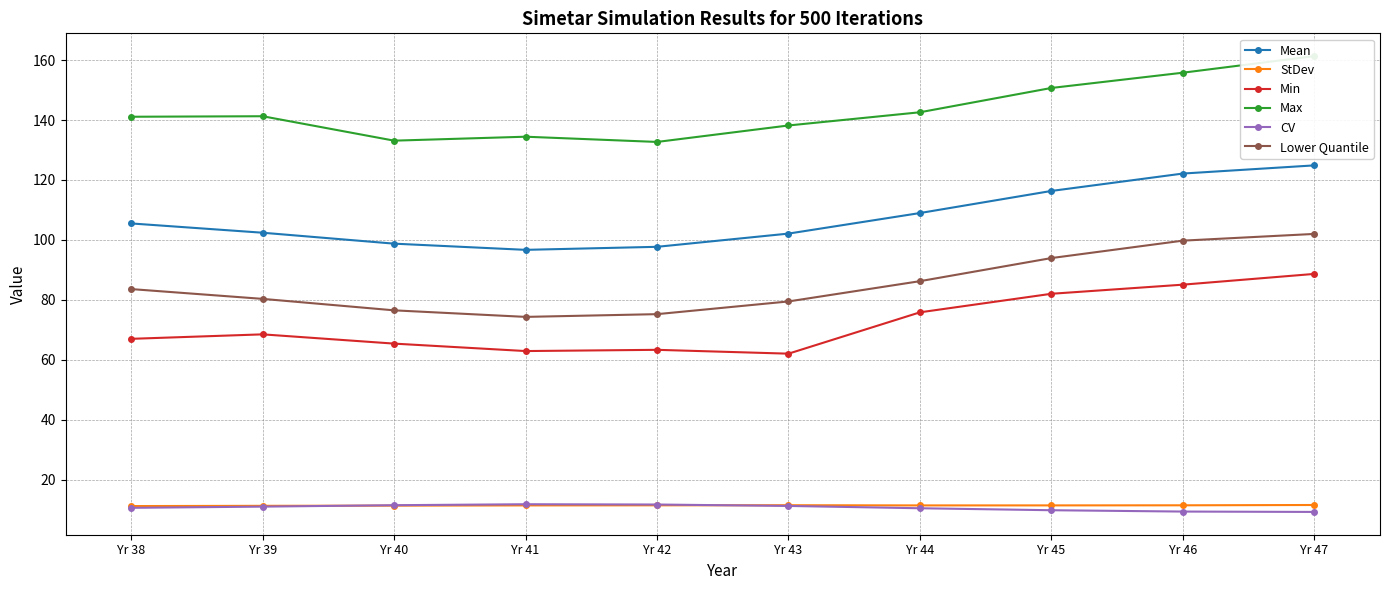

What is the difference between the second highest and minimum values in the Min series?

23.0